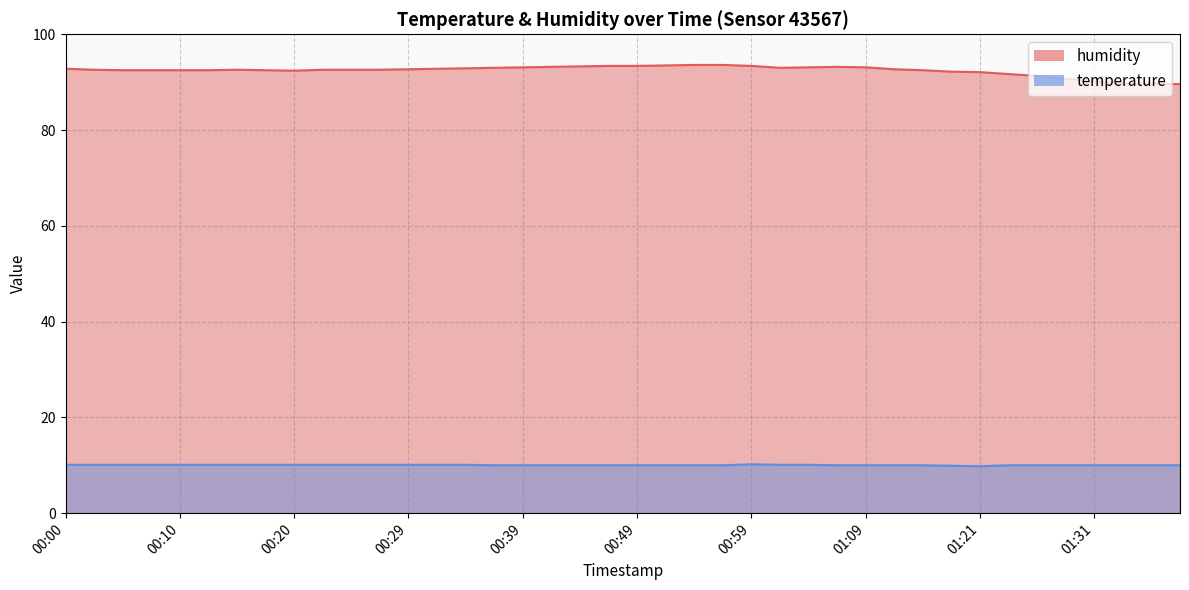

What is the value of the humidity point at the 6th from the left?

92.5